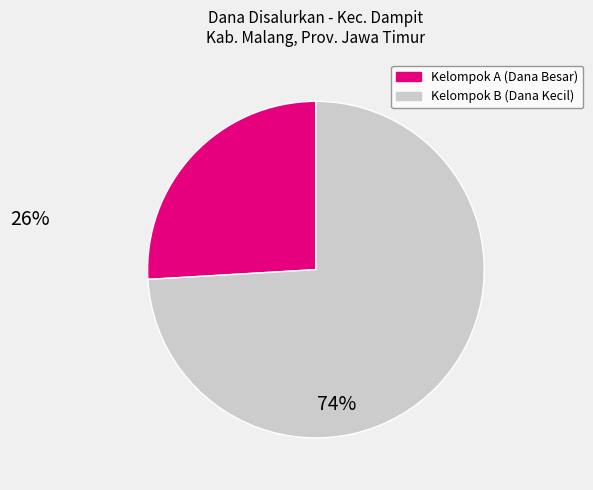

How many segments does this pie chart have?

2